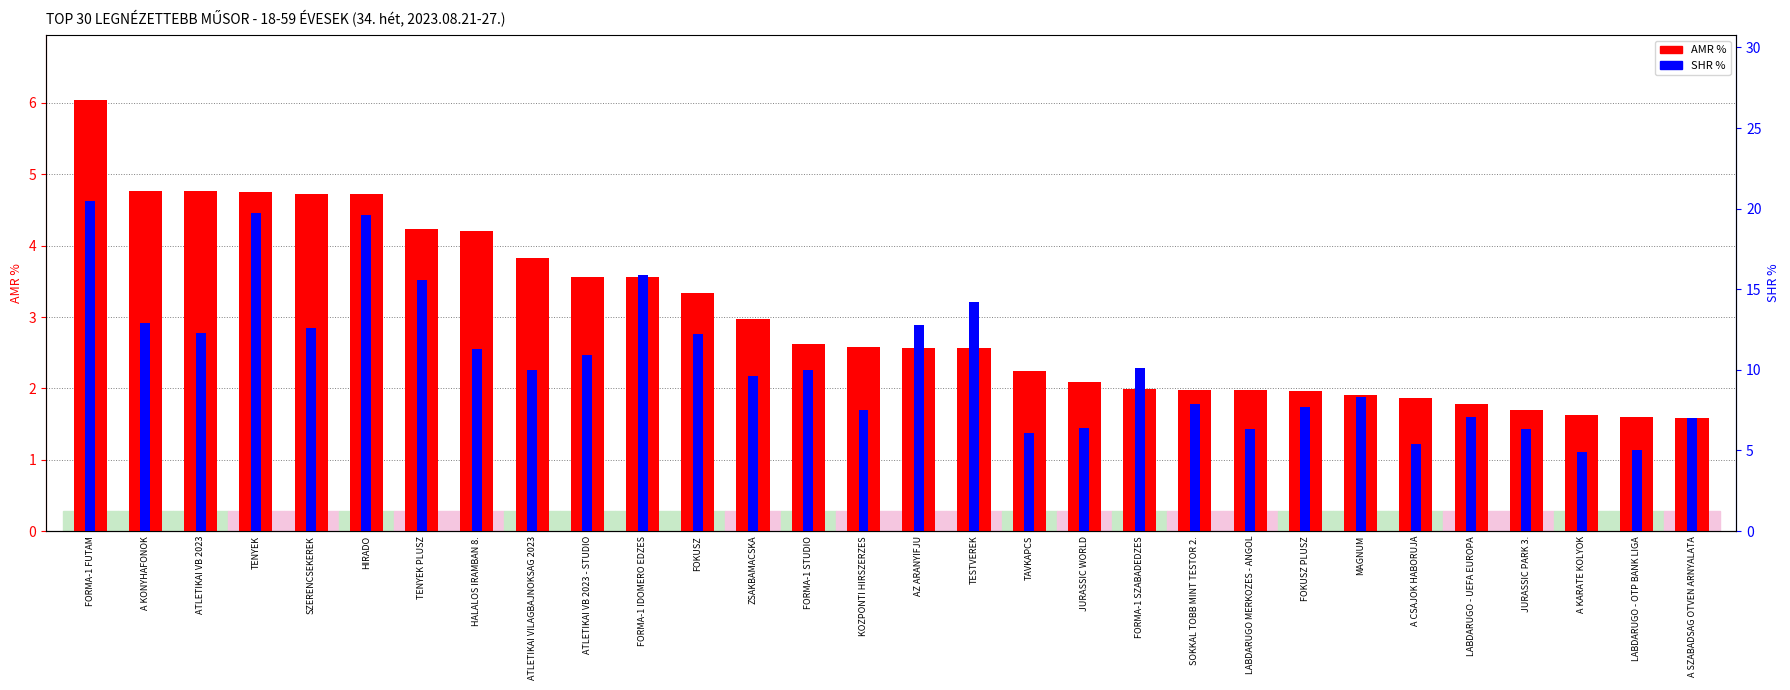

At which label does AMR % first exceed 2?

FORMA-1 FUTAM